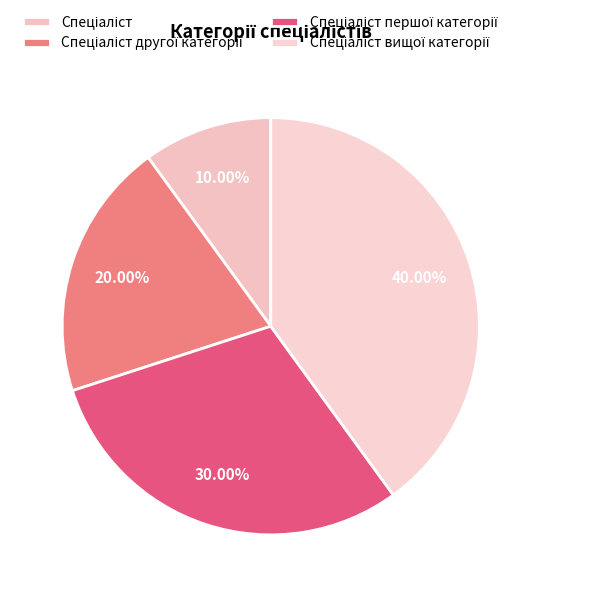

What is the change in value from Спеціаліст to Спеціаліст вищої категорії?

+3